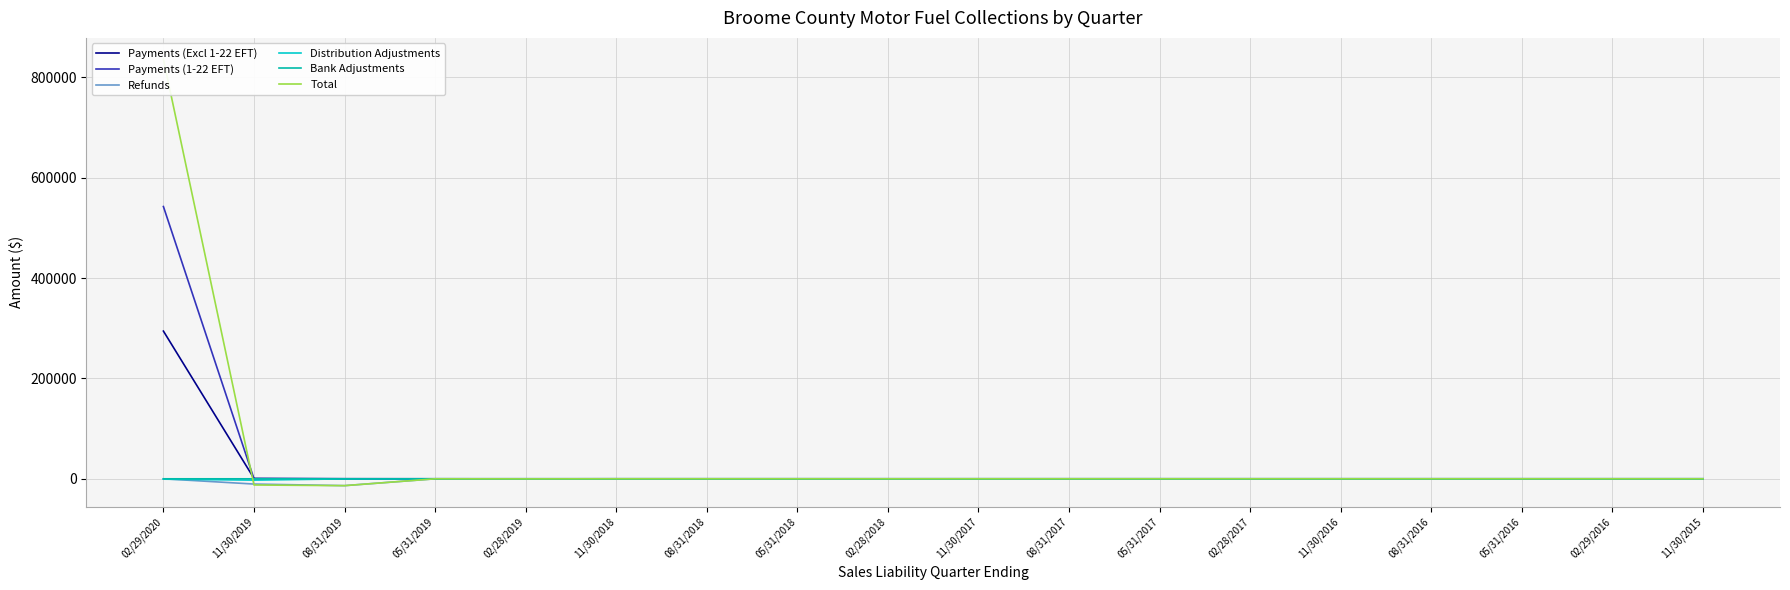

At how many categories does at least one series exceed 161369?

1